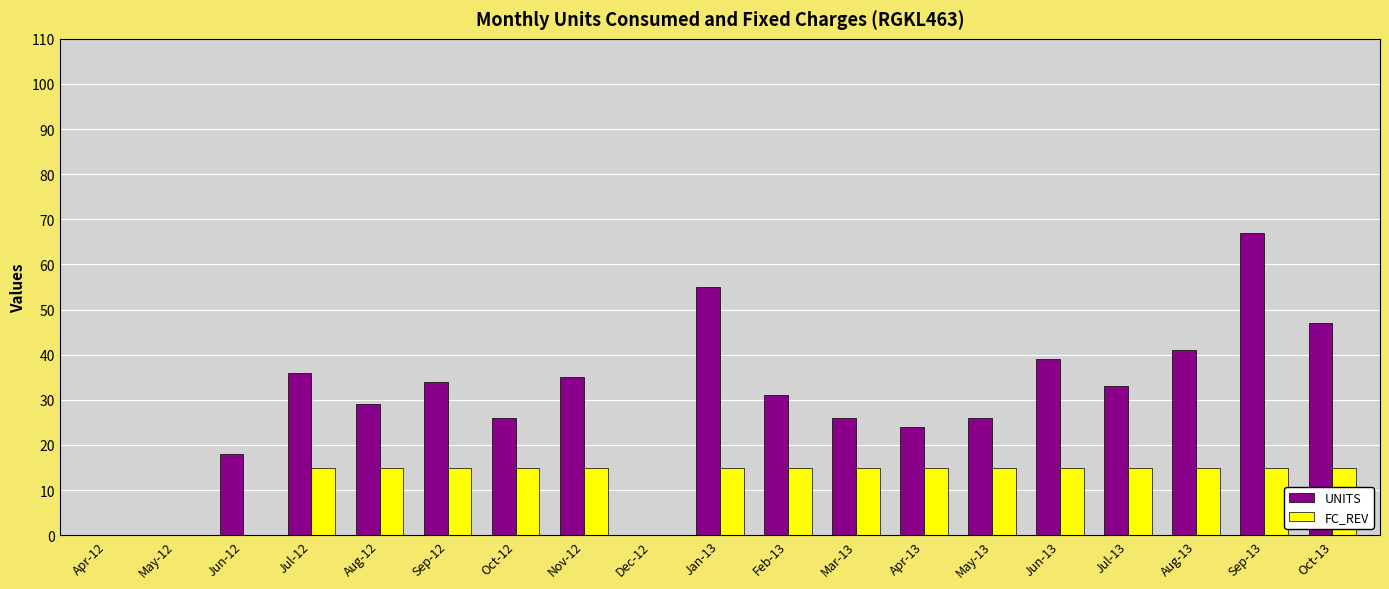

What is the sum of all UNITS values?

567